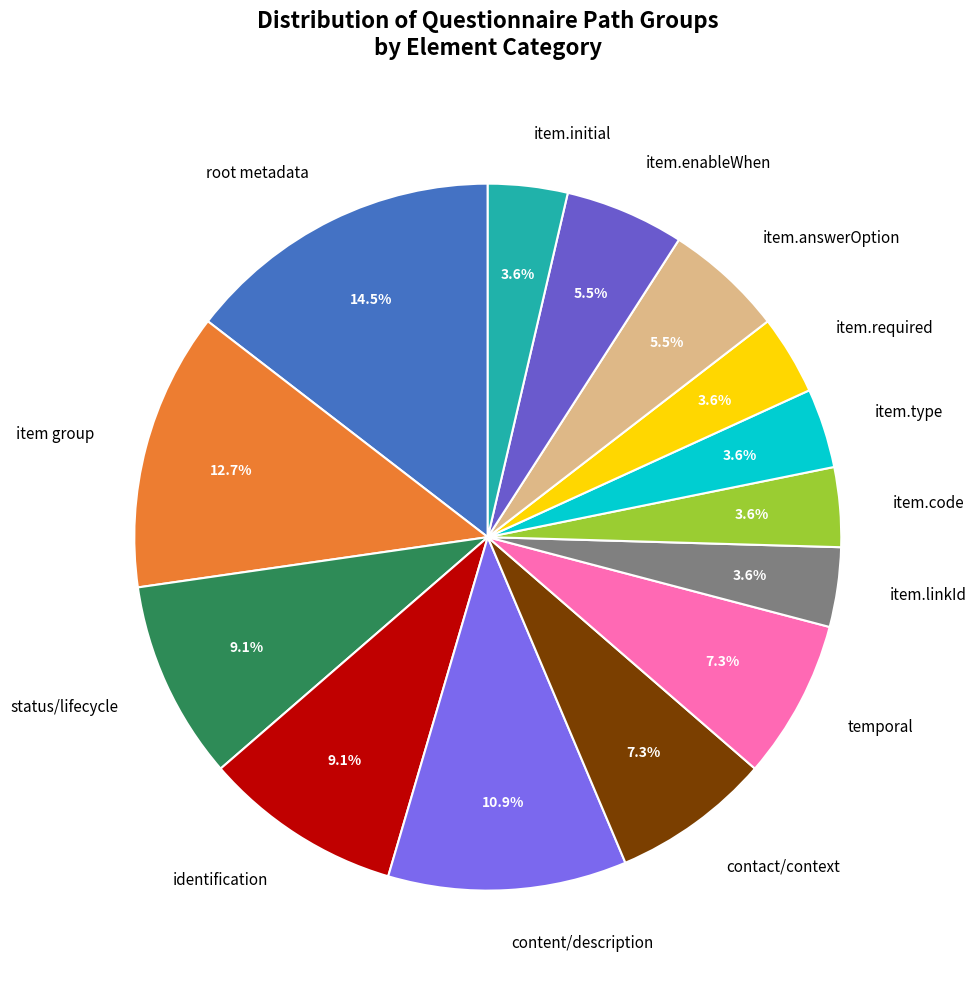

Combined, what portion of the pie is status/lifecycle and item.initial?

12.7%